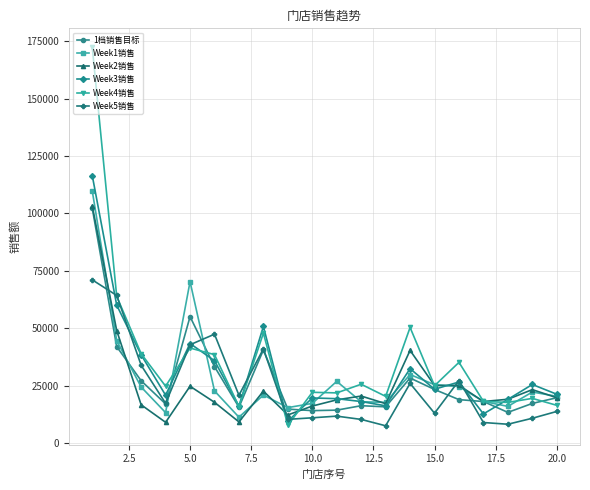

What is the greatest value displayed?

172352.4